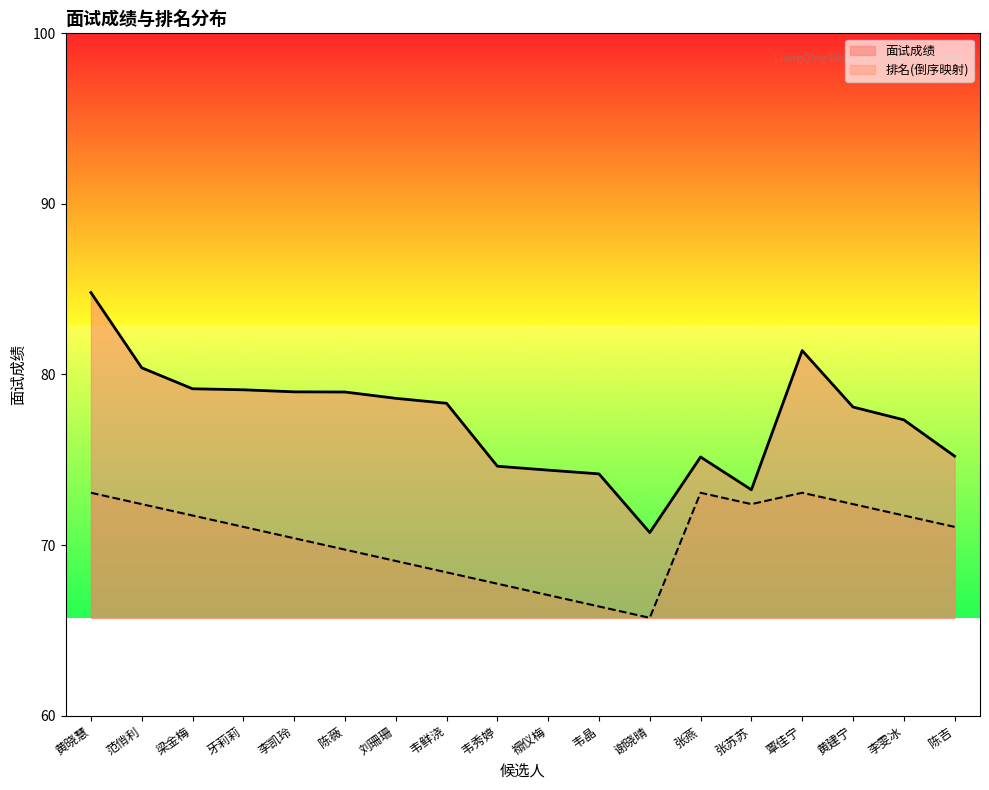

At which category is the sum across all series the highest?

黄晓慧